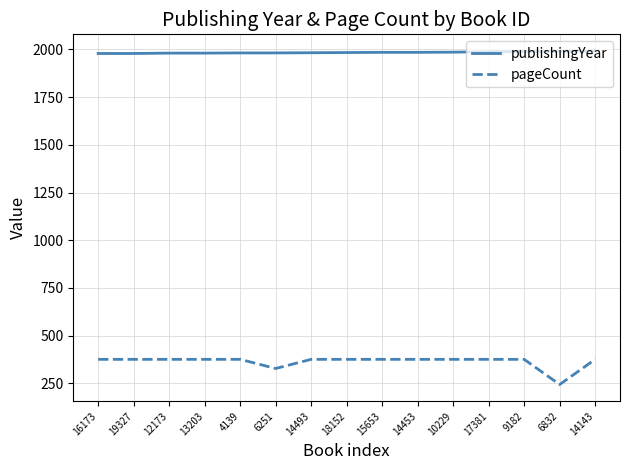

What is the average value of the pageCount series?

364